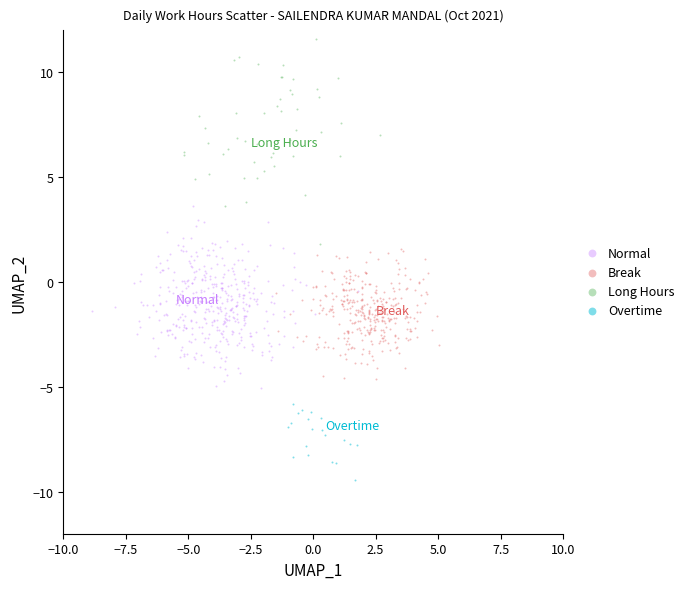

Which series reaches the minimum Y coordinate?

Overtime